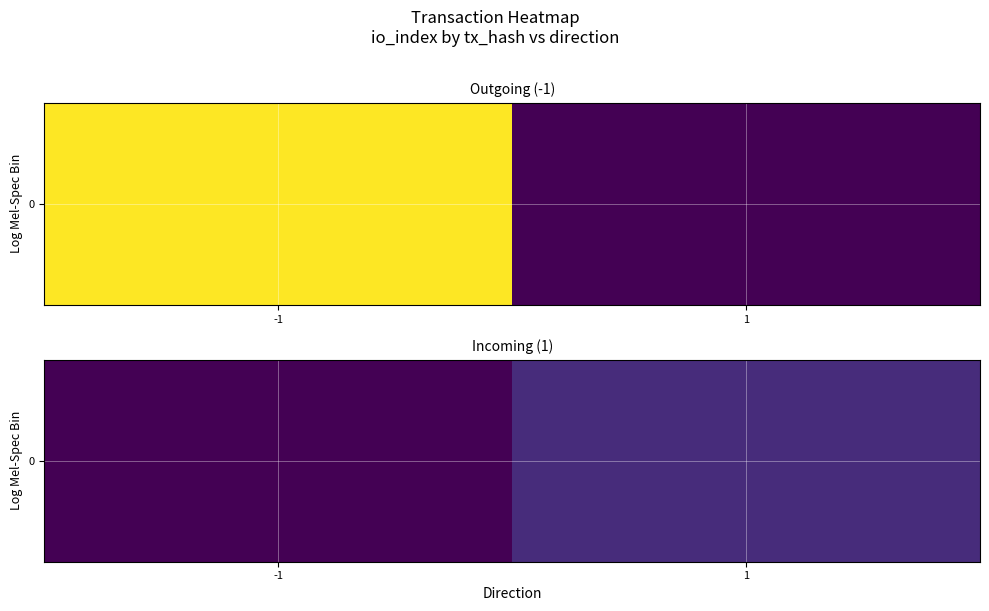

What is the change in value from -1 to 1?

+13